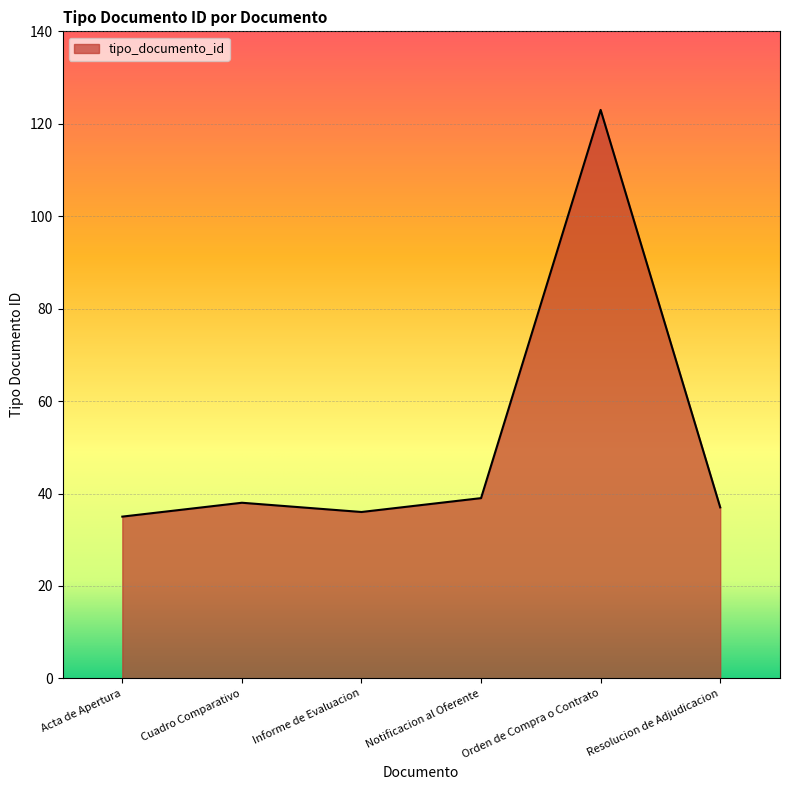

What is the sum of all values?

308